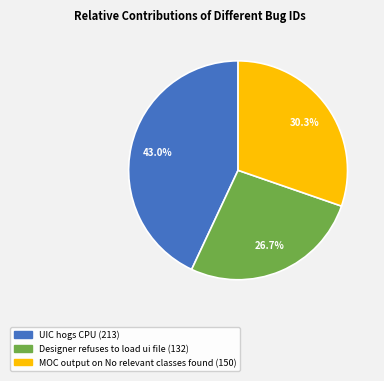

Count the number of slices in the pie.

3